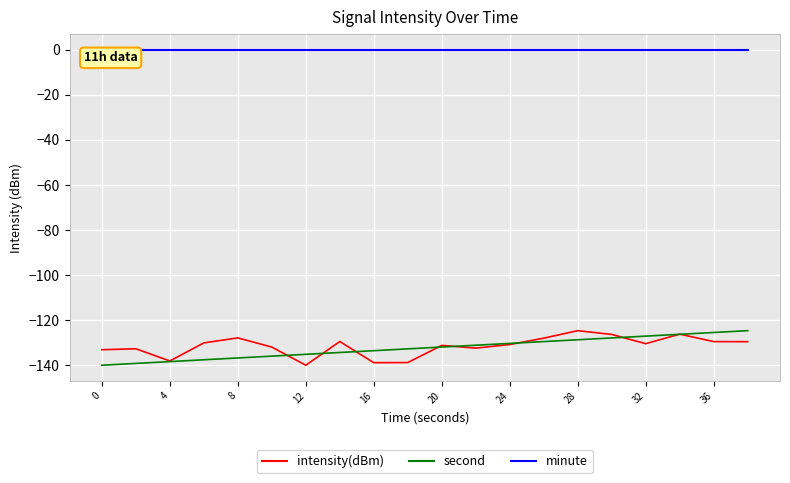

Which series has the largest total across all categories?

minute